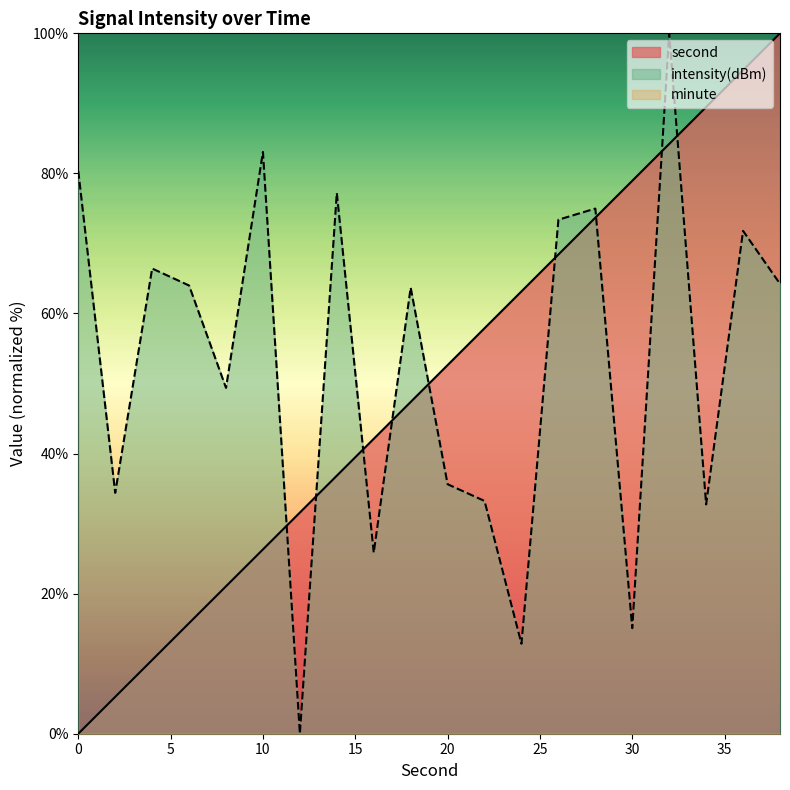

At which category is the sum across all series the highest?

32